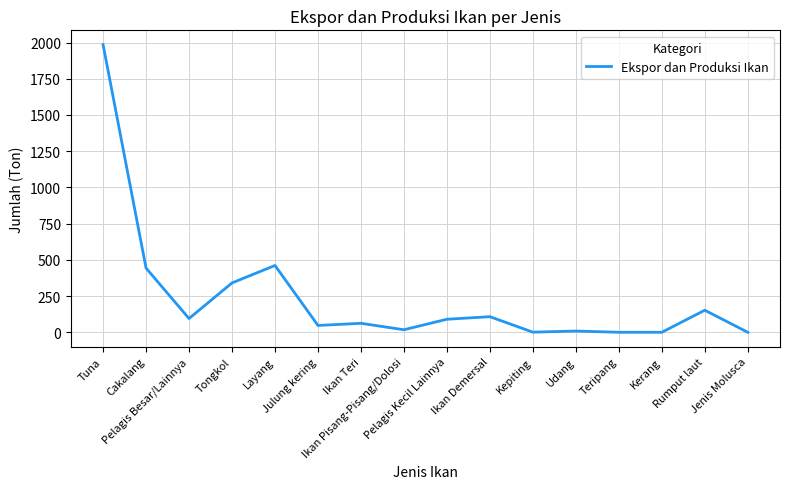

True or false: the data shows 64.6 at Rumput laut.

False